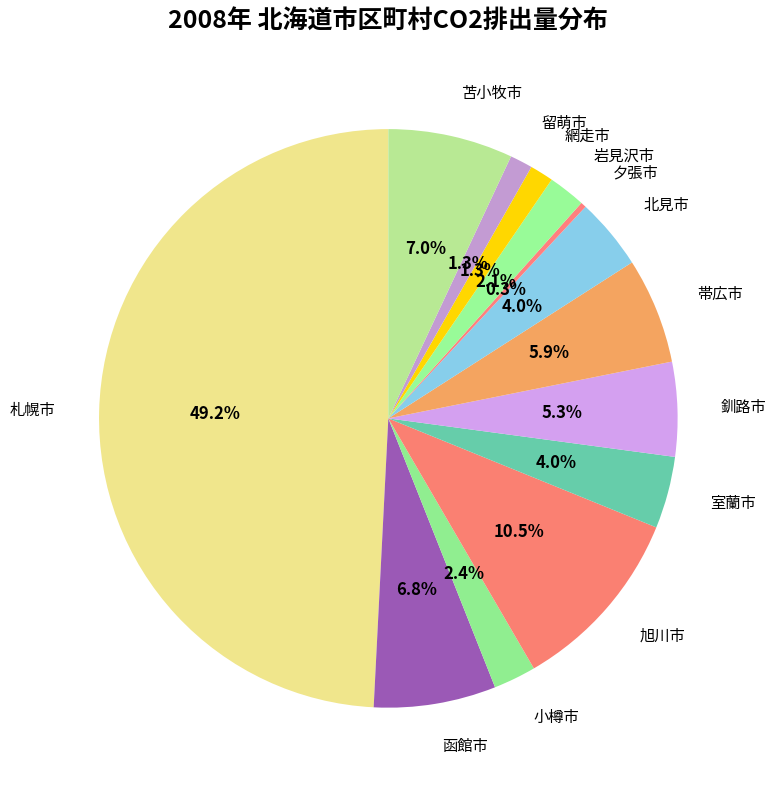

Between 岩見沢市 and 北見市, which is larger?

北見市